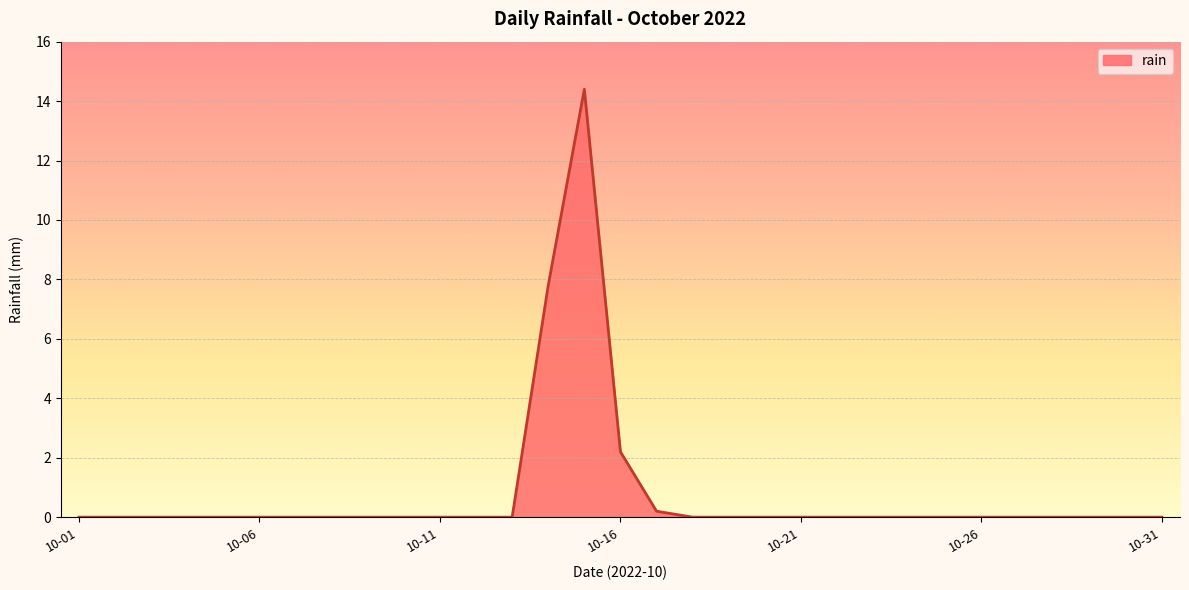

What is the maximum value shown in the chart?

14.4